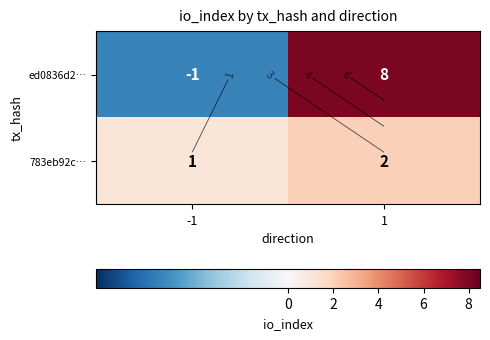

How many values in ed0836d2… are below zero?

1